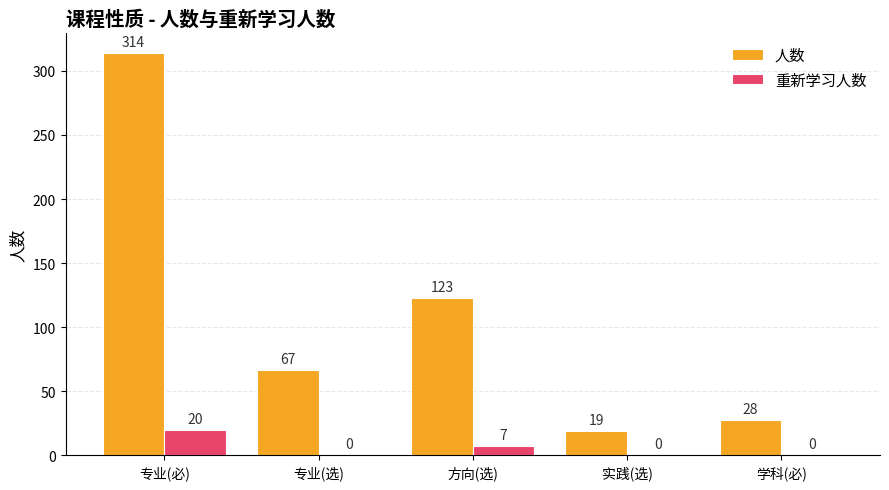

How many data points in 重新学习人数 are above 0?

2